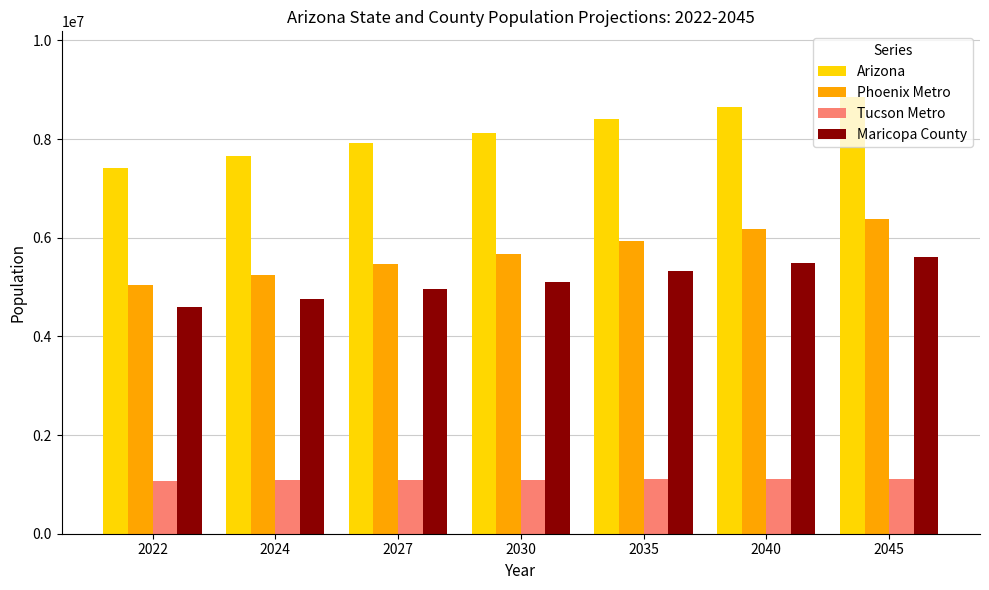

What is the difference between the highest and lowest values at 2027?

6818800